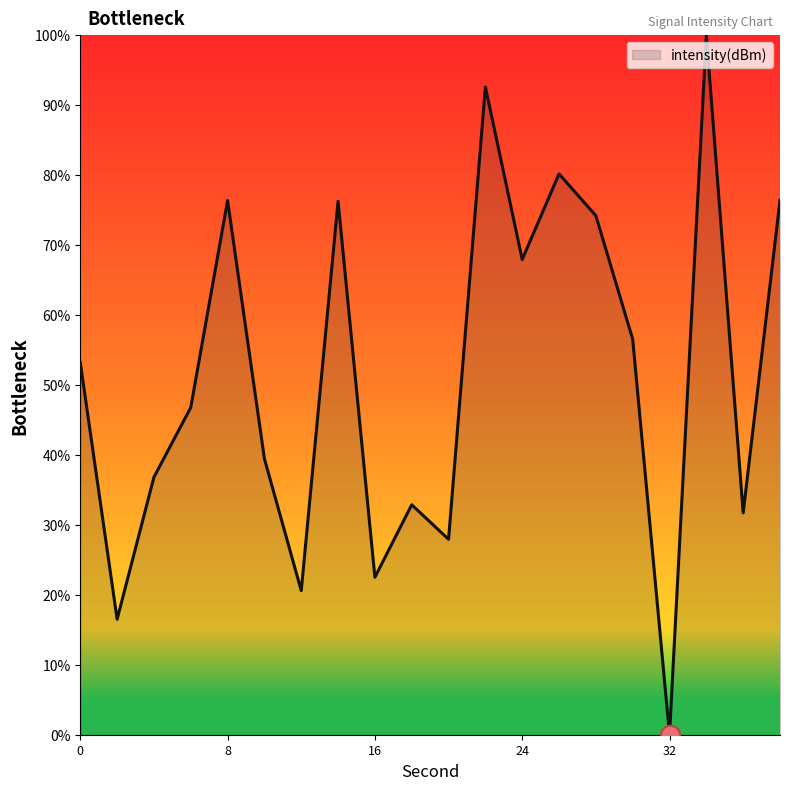

What is the maximum value shown in the chart?

100.0